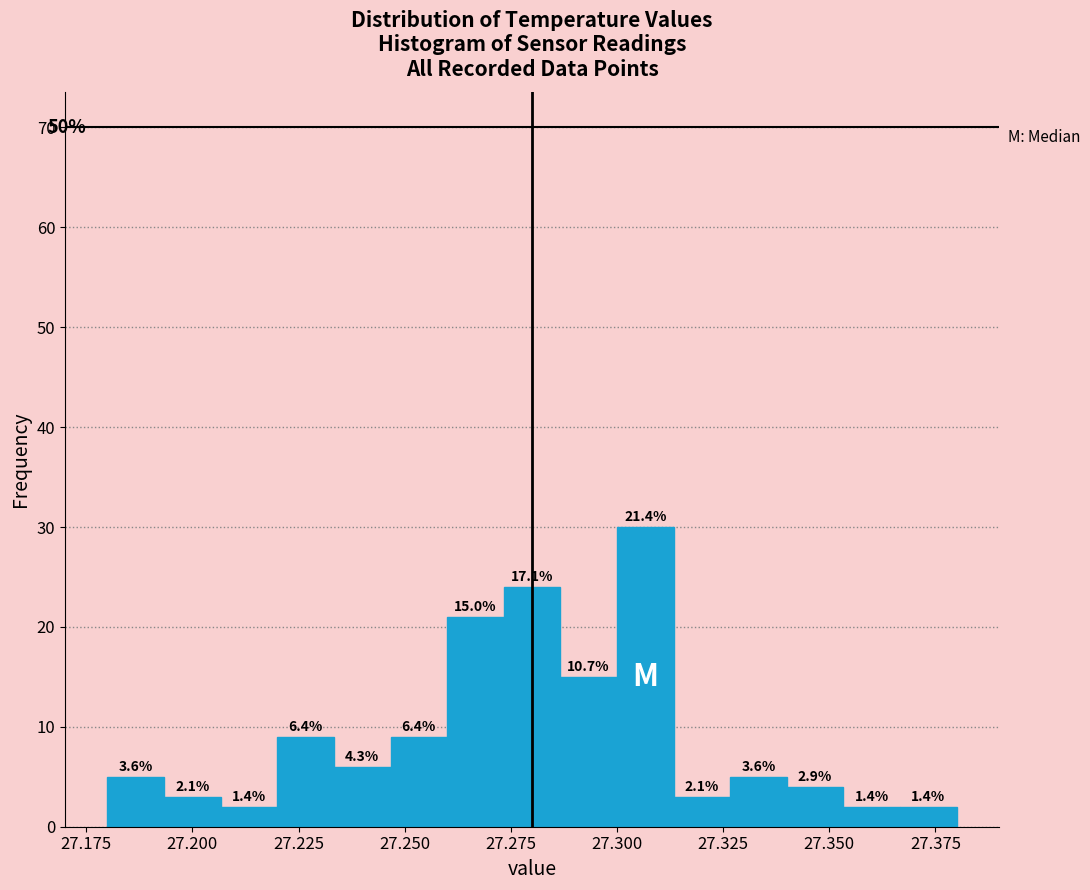

Around what value on the x-axis is the tallest bar? Give the approximate position of its centre, as read against the axis.

27.305